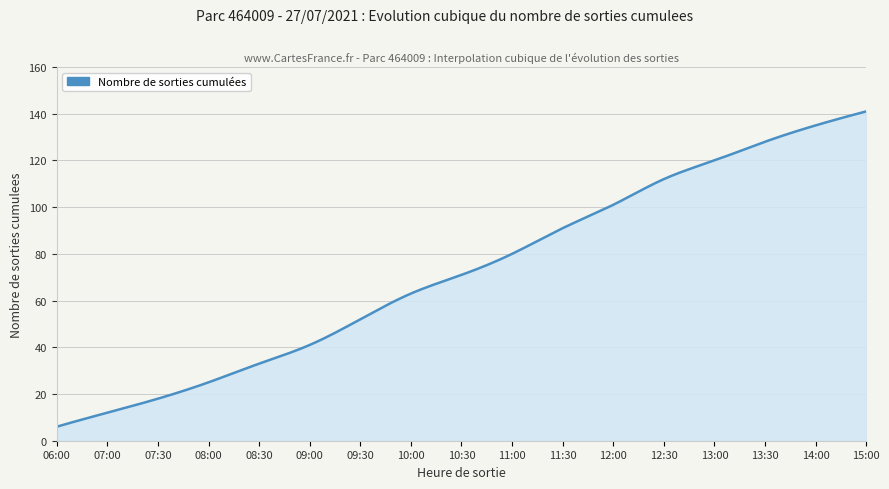

What is the difference between the maximum and minimum values?

135.0